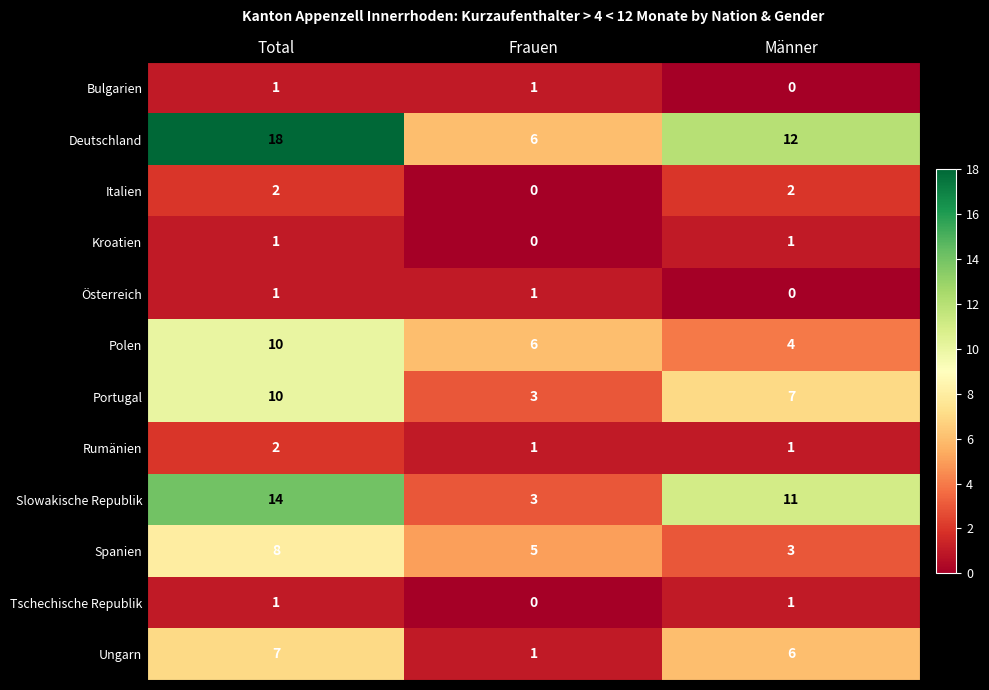

How many values in the Österreich series are below 1?

1